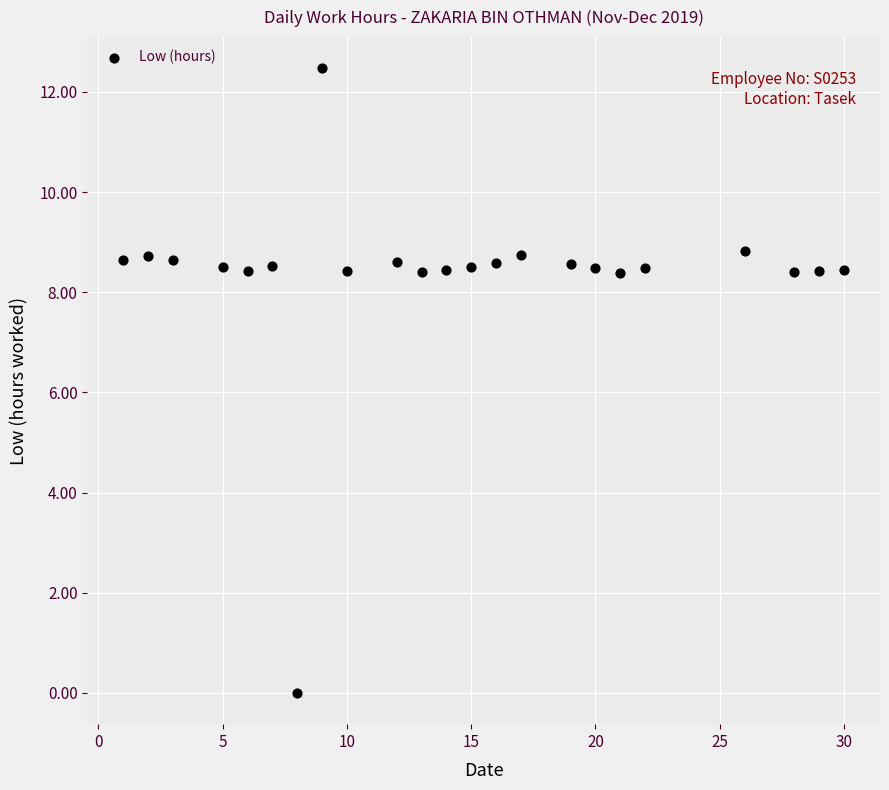

What is the range of Y values (max minus min)?

12.5